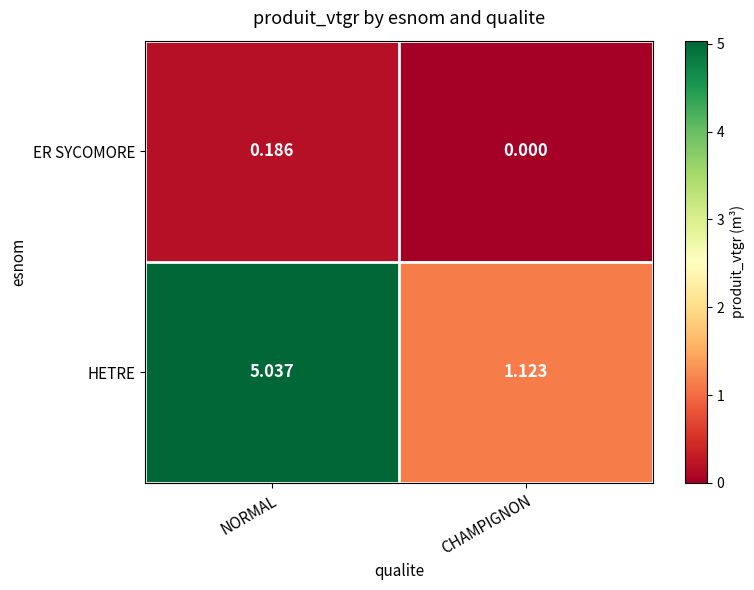

Which series has the widest spread of values?

HETRE